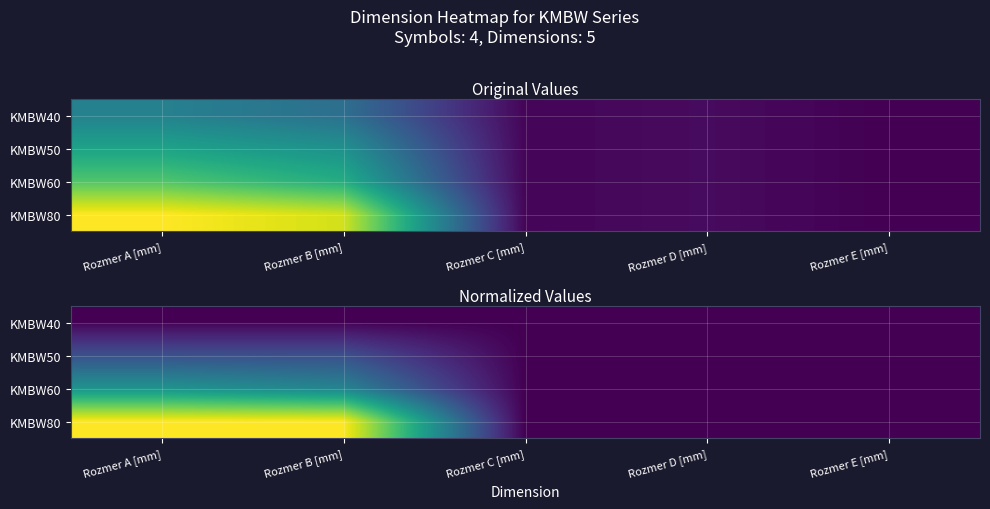

Where is KMBW60 nearest to the value 0?

Rozmer C [mm]